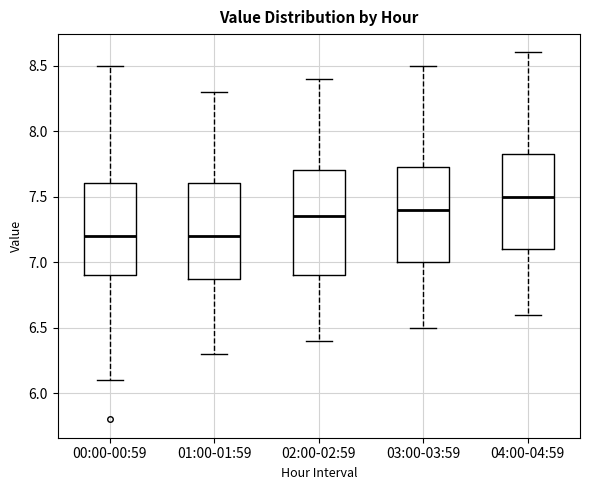

Where is the lower edge of the box for 04:00-04:59 on the y-axis? The values are not printed on the chart, so give them approximately, as read against the axis.

7.10